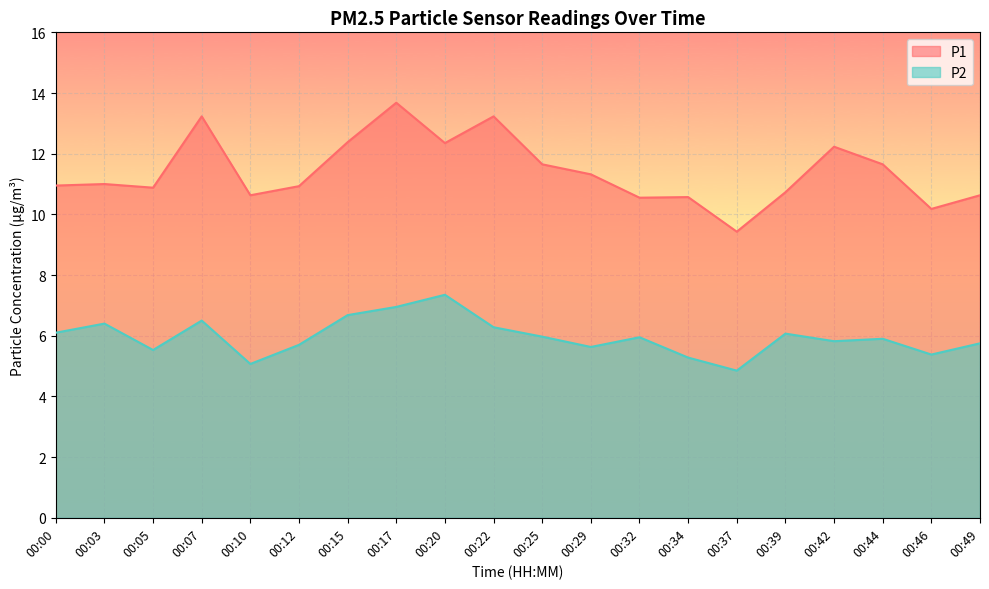

Which series has the largest range (max minus min)?

P1